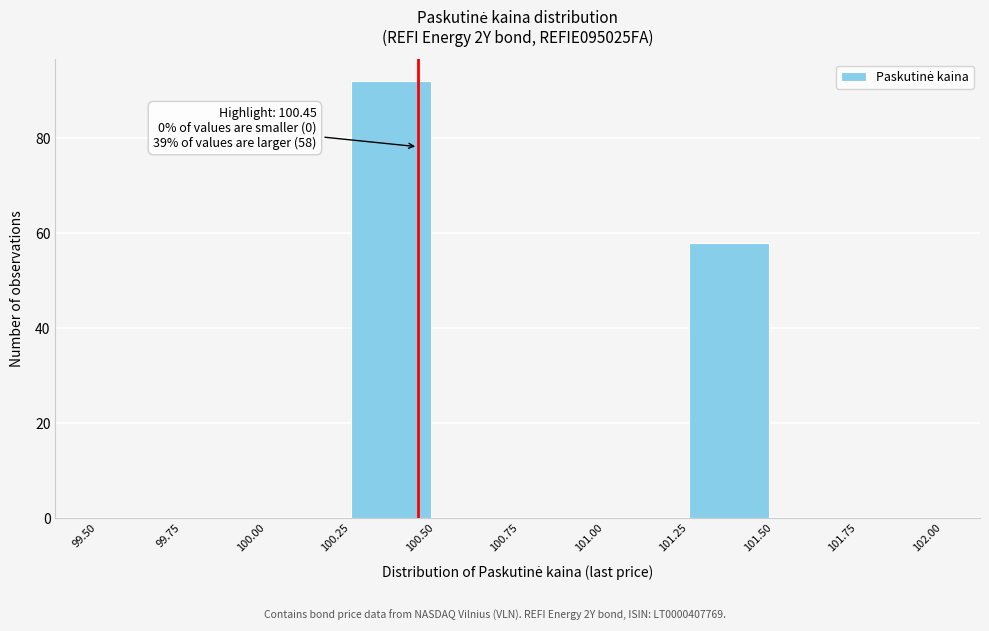

Over which range of the x-axis is the bar tallest?

100.25 to 100.50